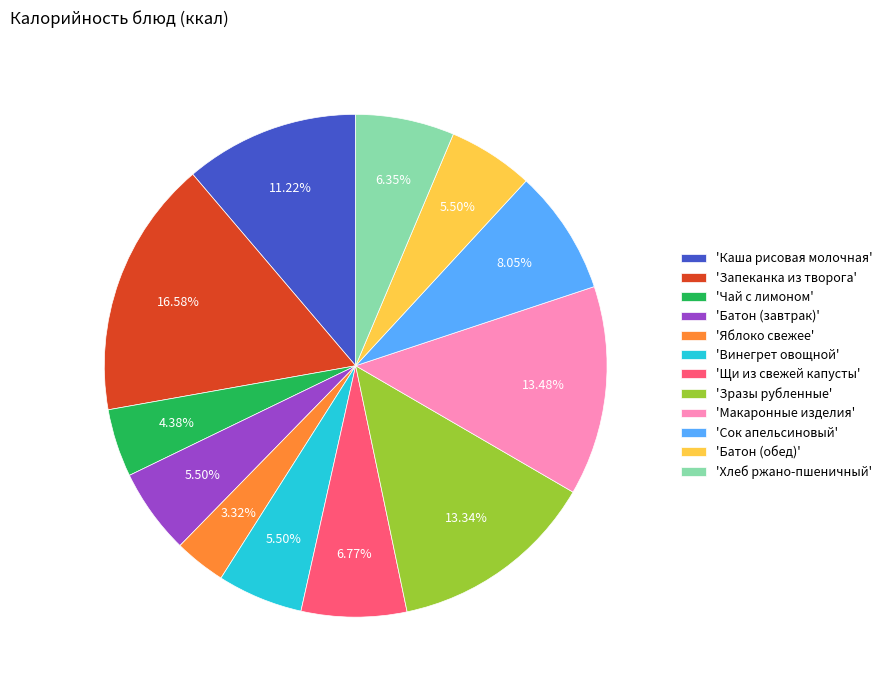

Is 'Чай с лимоном' the majority of the pie?

No